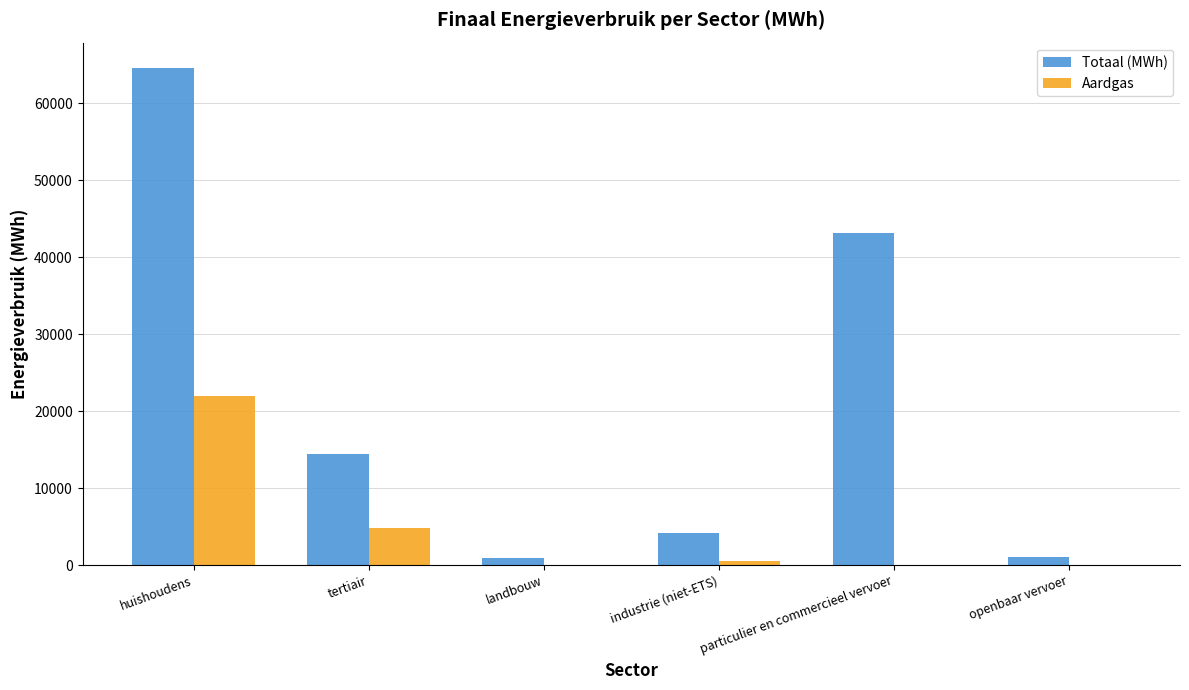

Read the Aardgas value at huishoudens.

21963.5